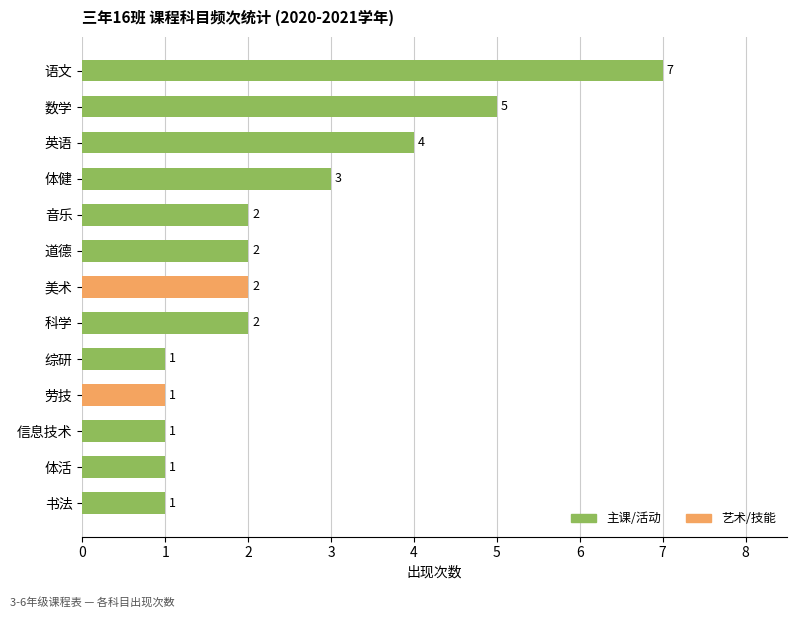

How many data points does each series have?

13